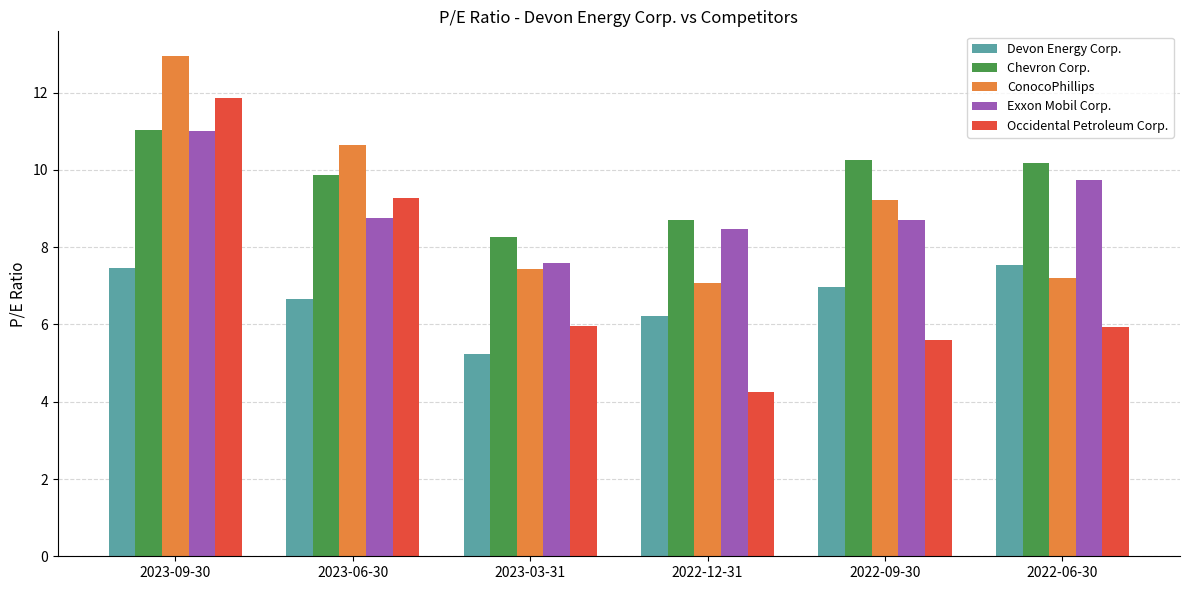

How many bars are there in total?

30